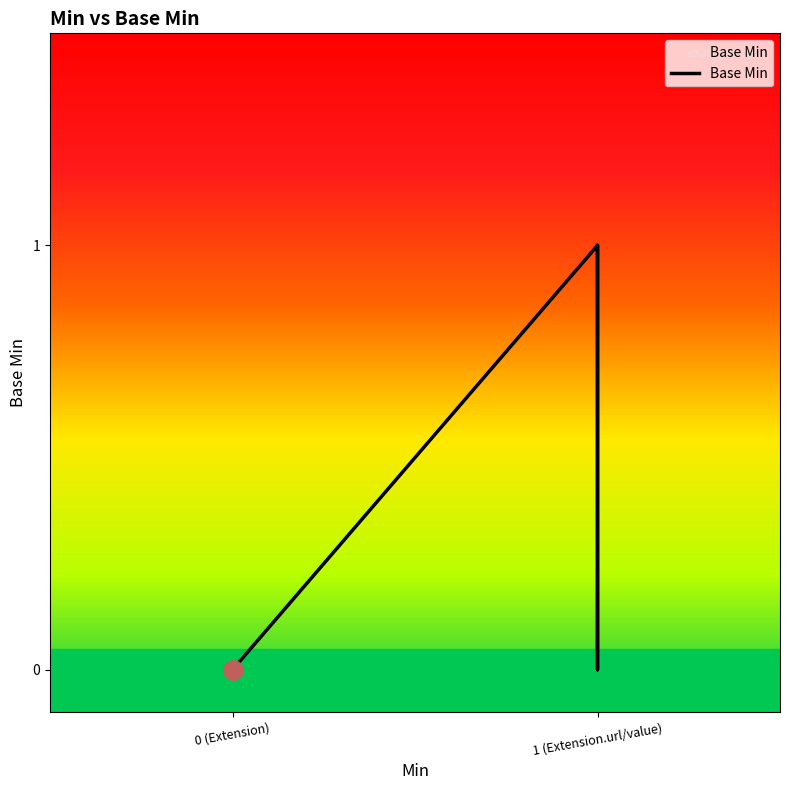

The value at 1 (Extension.url/value) is 1. True or false?

False